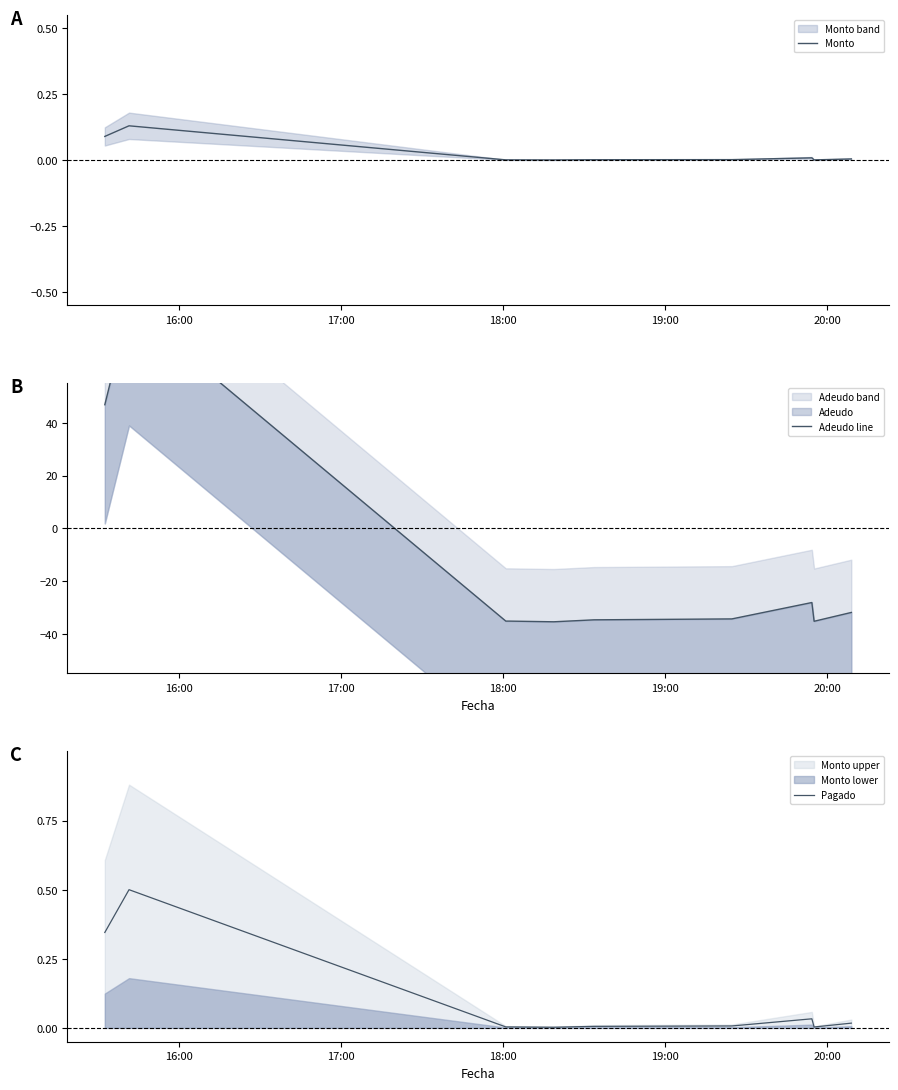

What is the highest value of the Pagado series?

0.5